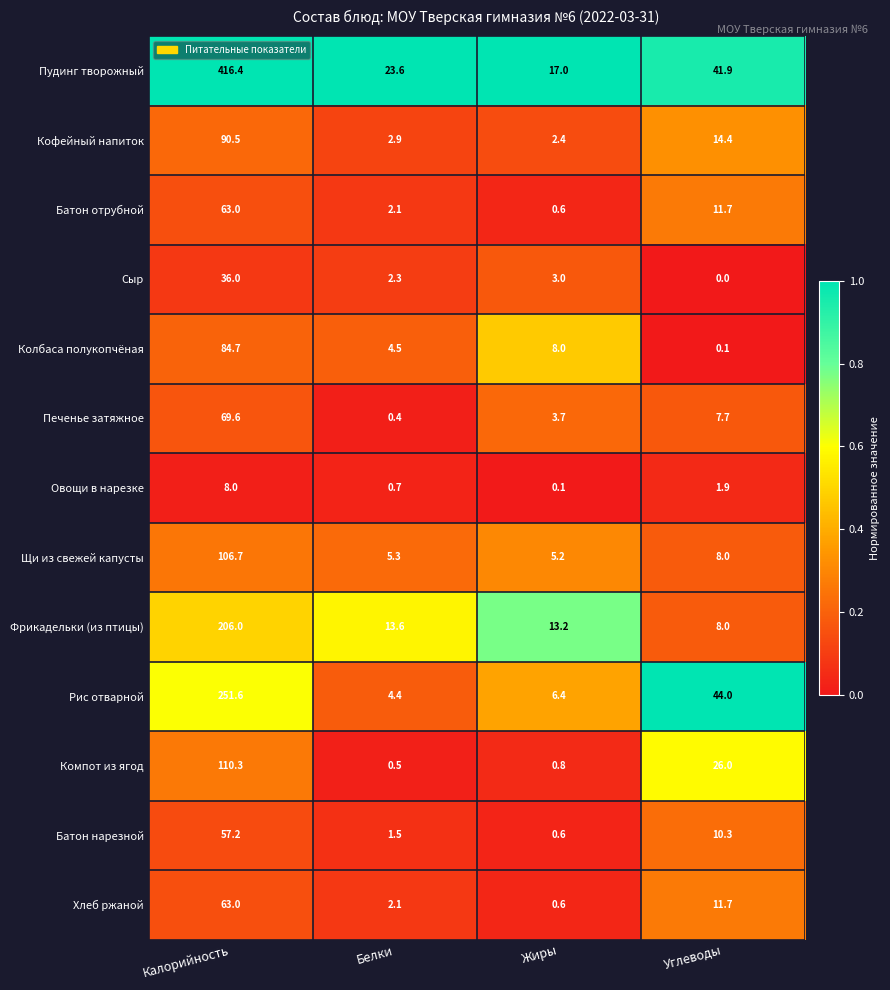

Which series has the widest spread of values?

Пудинг творожный